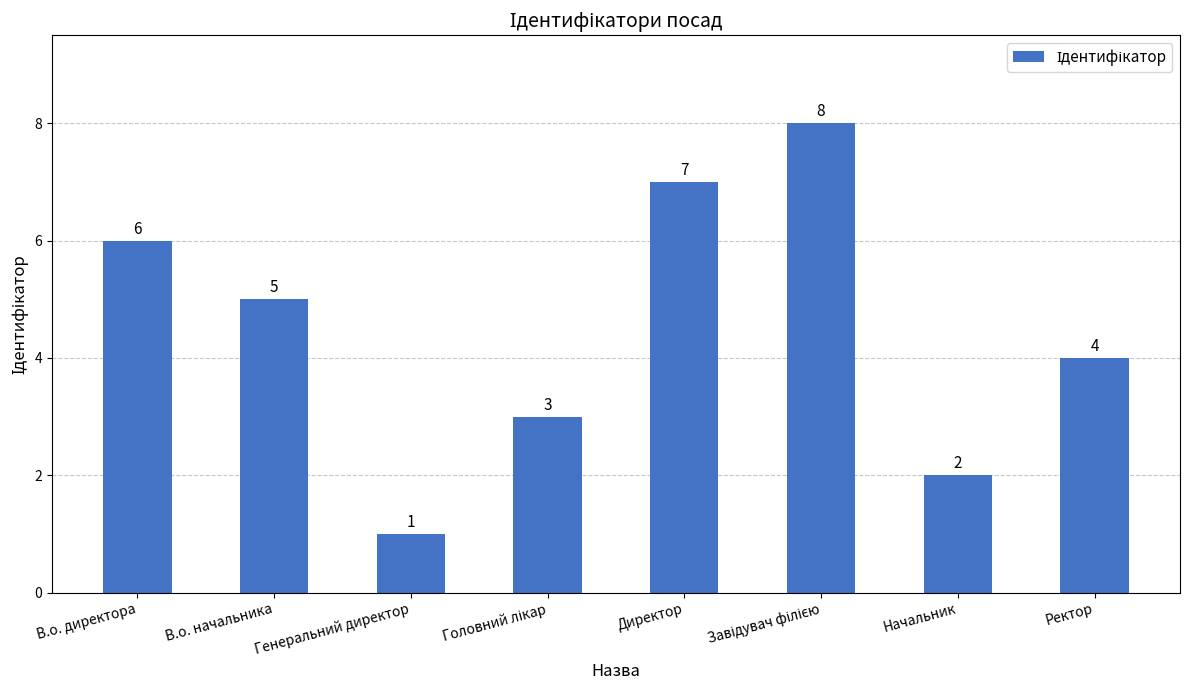

What is the label of the 2nd bar from the left?

В.о. начальника